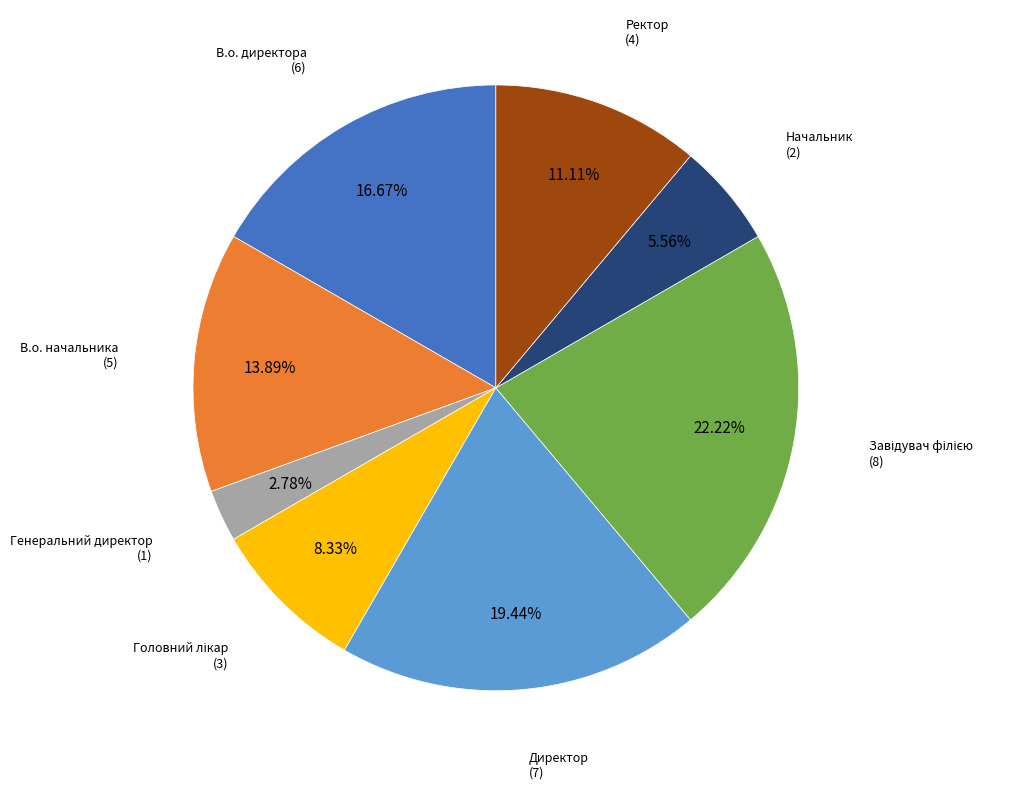

Is there a majority slice in this chart?

No